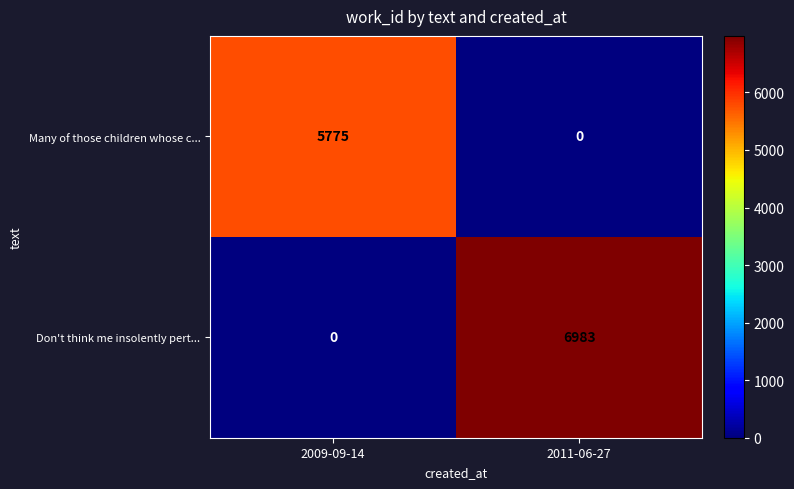

Reading left to right, transcribe all the data shown in this chart.

Many of those children whose c...: 5775	0
Don't think me insolently pert...: 0	6983